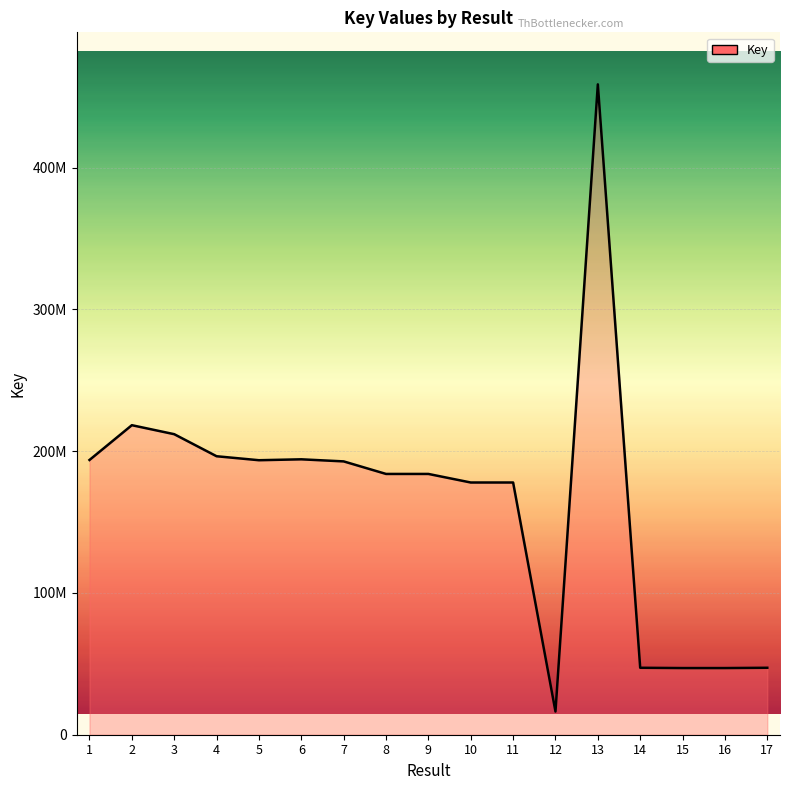

Reading left to right, what are all the values shown in this chart?

1=193806237	2=218346336	3=212003642	4=196443696	5=193636619	6=194277035	7=192809578	8=183960862	9=183959262	10=177919046	11=177923317	12=16352365	13=458776503	14=47226642	15=47021844	16=47021847	17=47226637